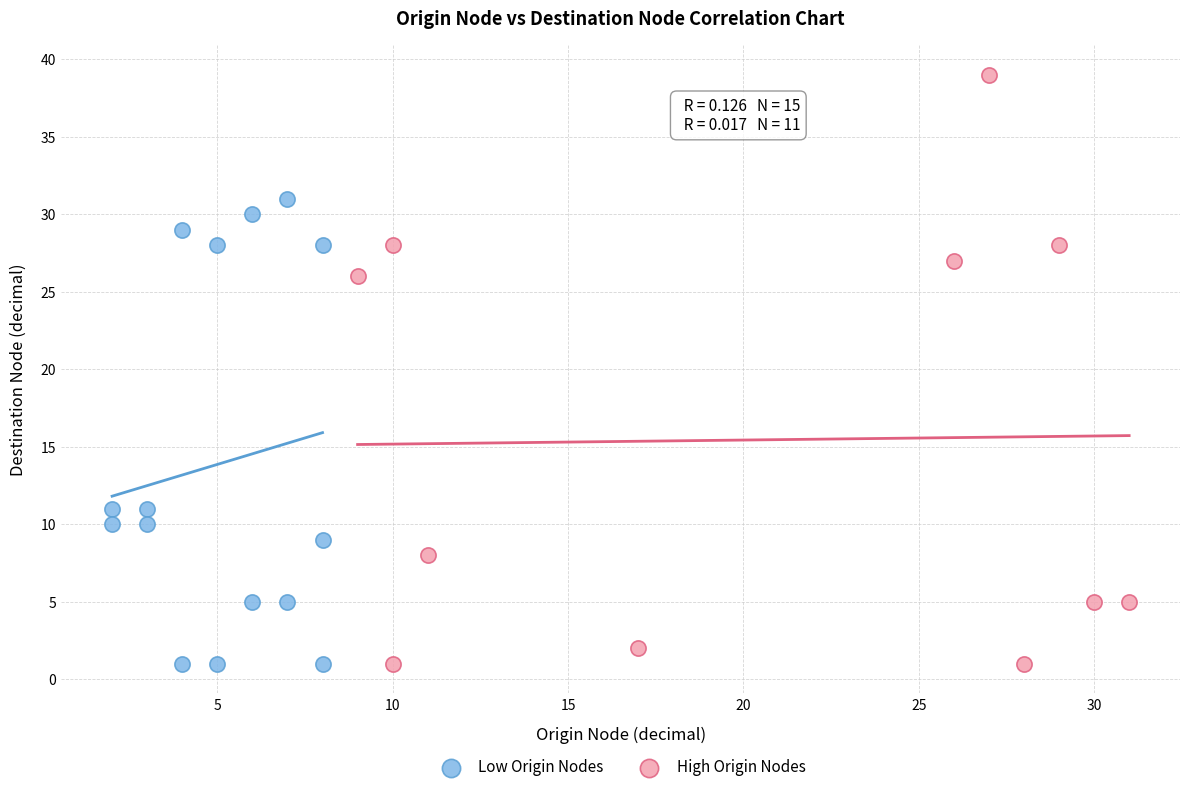

What are all the series names shown in the legend?

Low Origin Nodes, High Origin Nodes